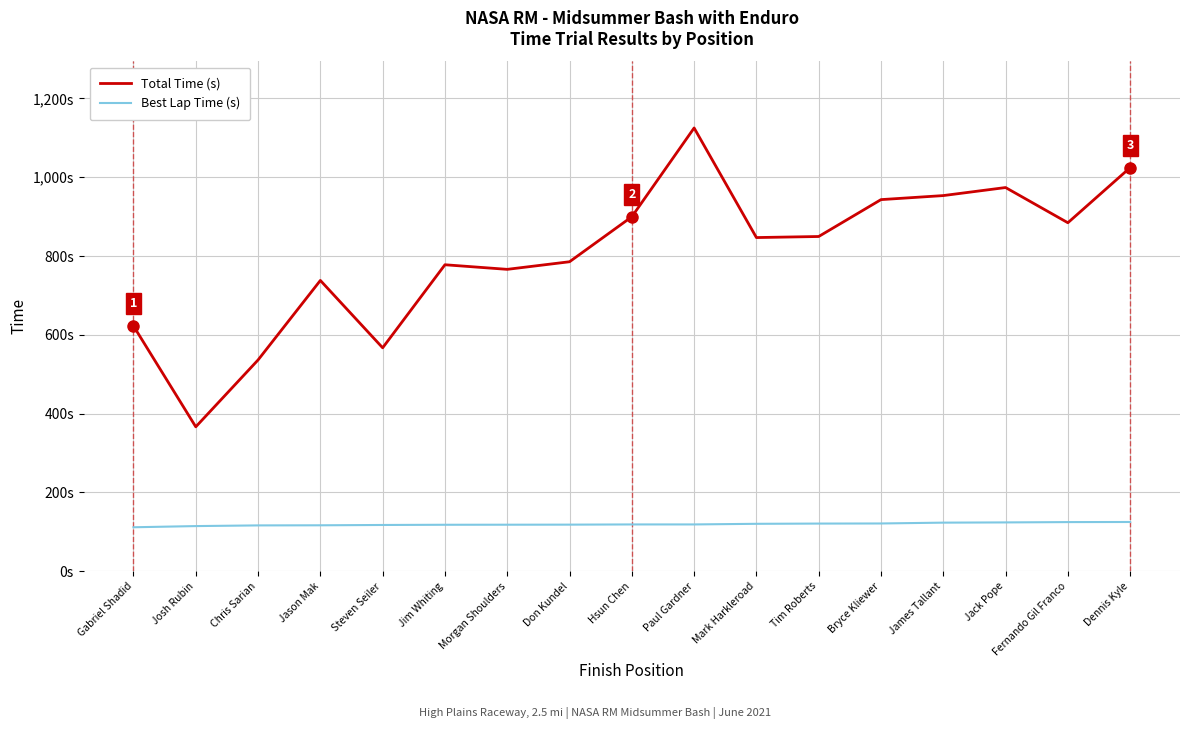

At which label does Best Lap Time (s) first exceed 118?

Jim Whiting